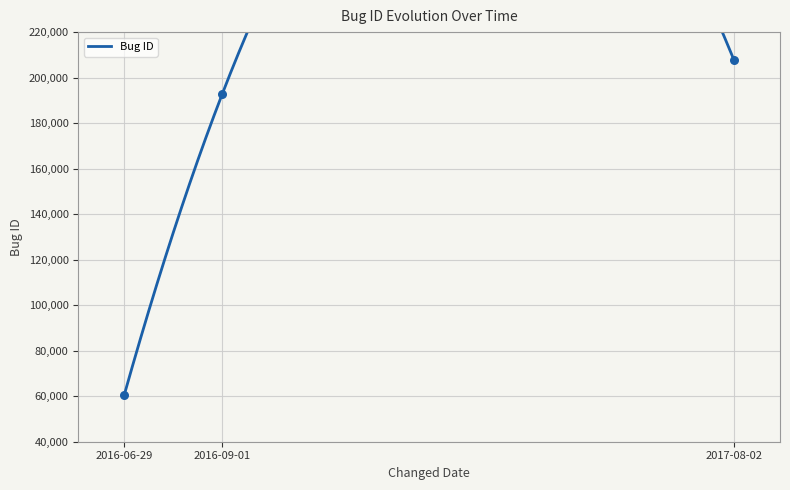

Between 2016-09-01 and 2017-08-02, which is larger?

2017-08-02